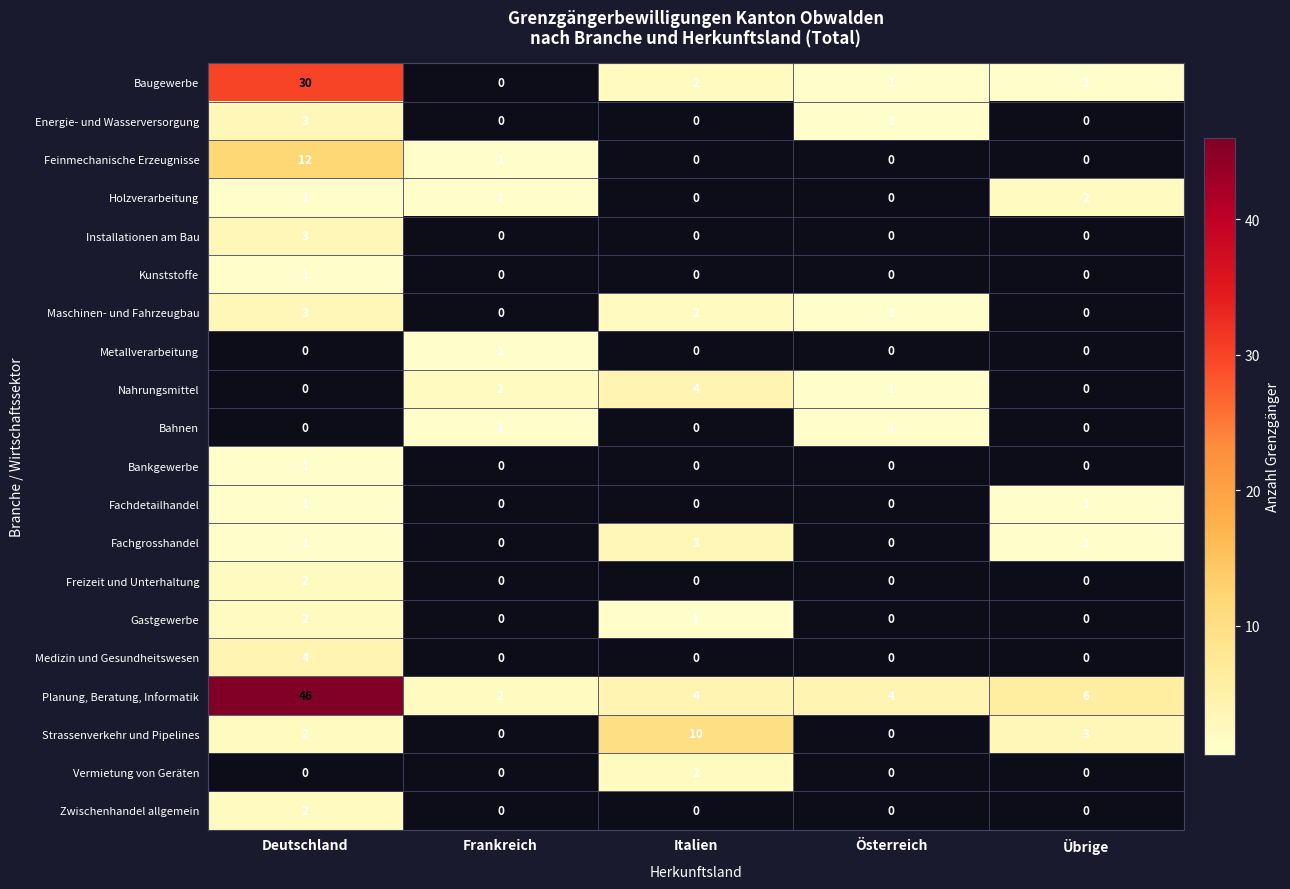

The value of Freizeit und Unterhaltung at Frankreich is 0. True or false?

True